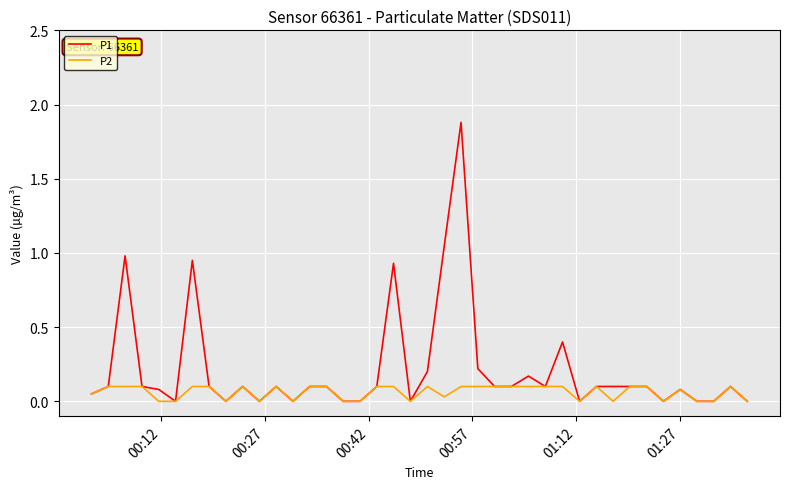

Which series has the largest range (max minus min)?

P1